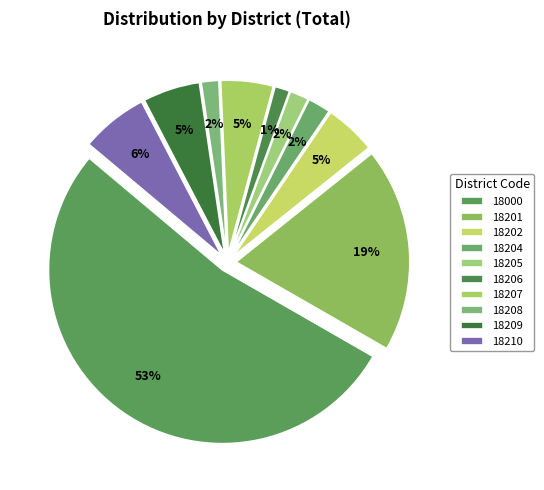

Count the number of slices in the pie.

10